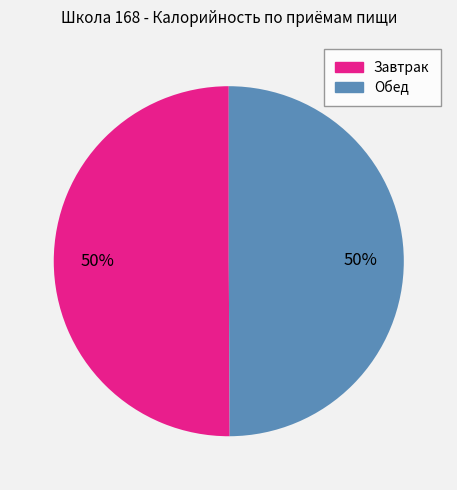

Approximately how many times larger is the value at Обед compared to Завтрак?

1.0